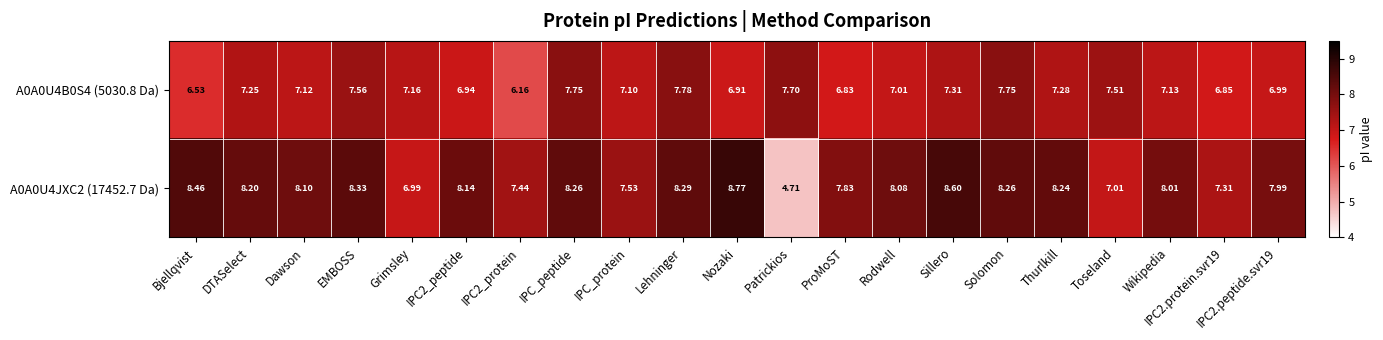

At which label does A0A0U4JXC2 (17452.7 Da) first exceed 8?

Bjellqvist